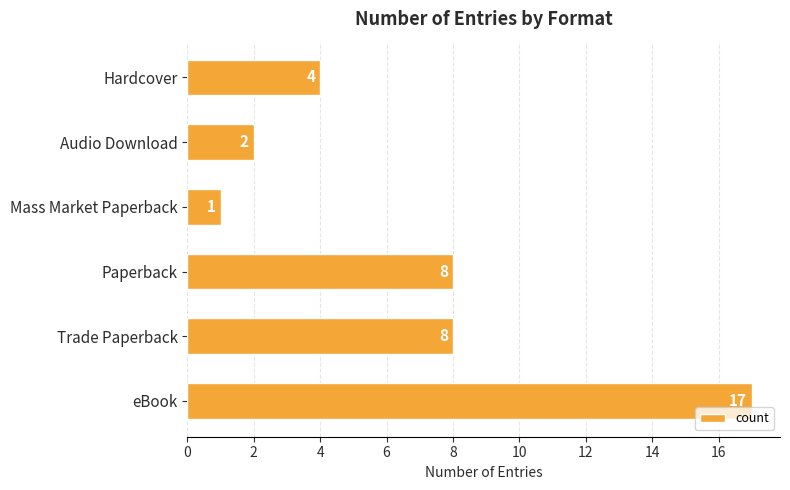

What is the approximate value at Trade Paperback, to the nearest 10?

10